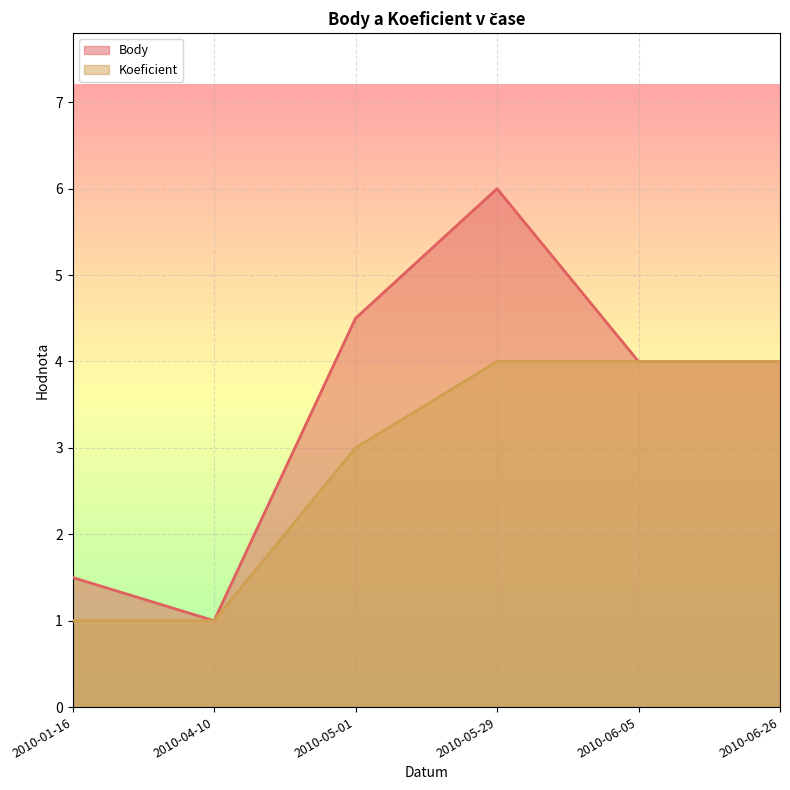

What is the average value of the Koeficient series?

2.8